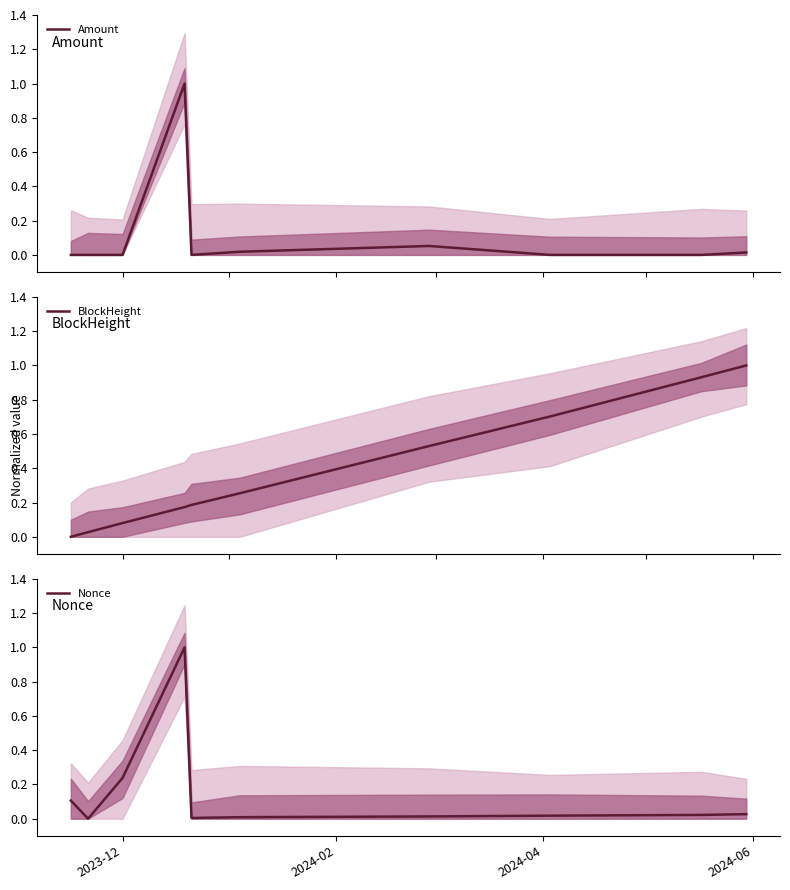

How many values in the Nonce series exceed 0?

9